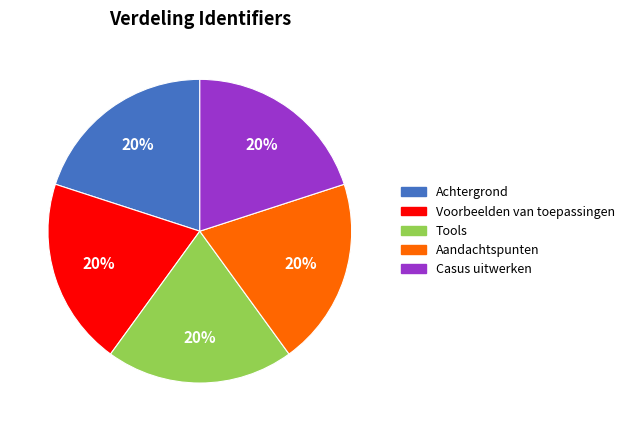

To the nearest percent, what is the combined percentage of Casus uitwerken and Achtergrond?

40%